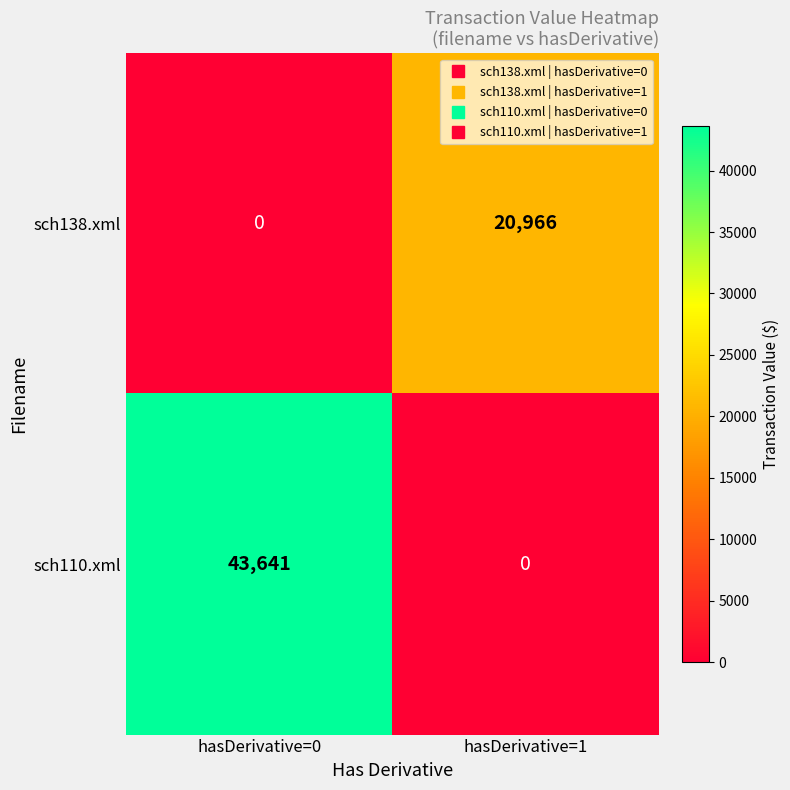

The value of sch110.xml at hasDerivative=1 is 22932. True or false?

False